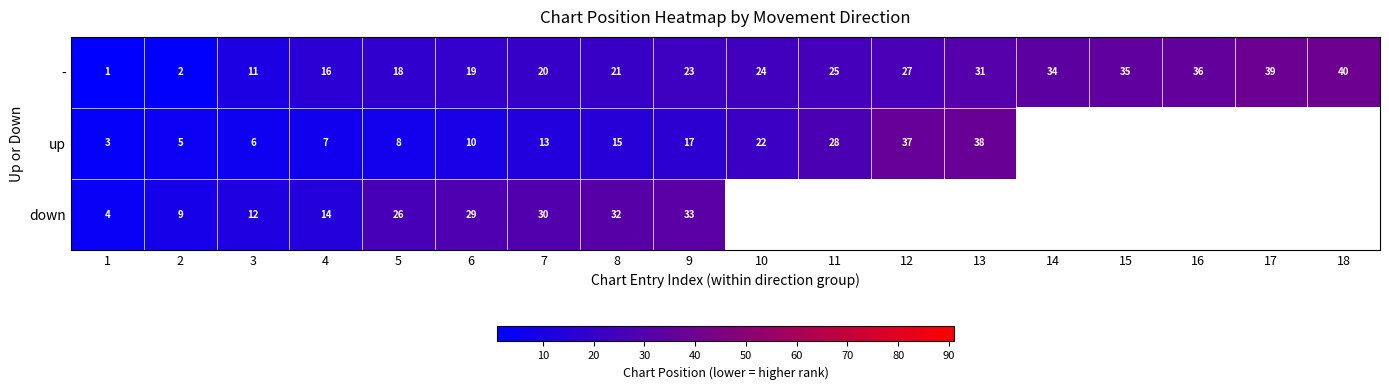

What is the total value across all series at 5?

52